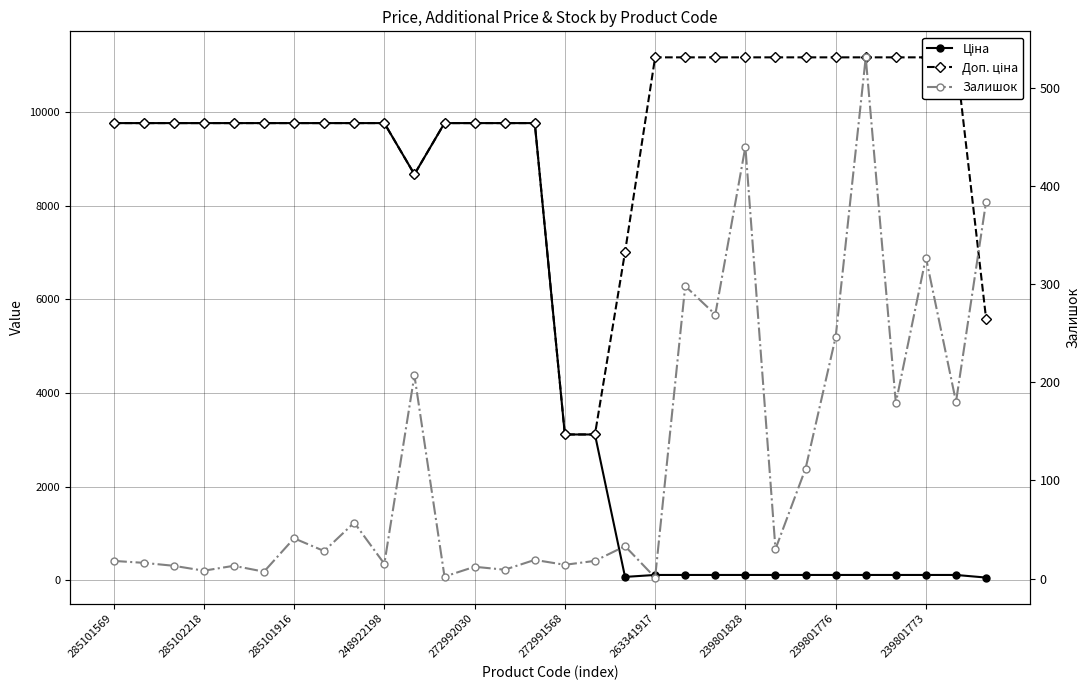

How many times do Ціна and Залишок cross each other?

3